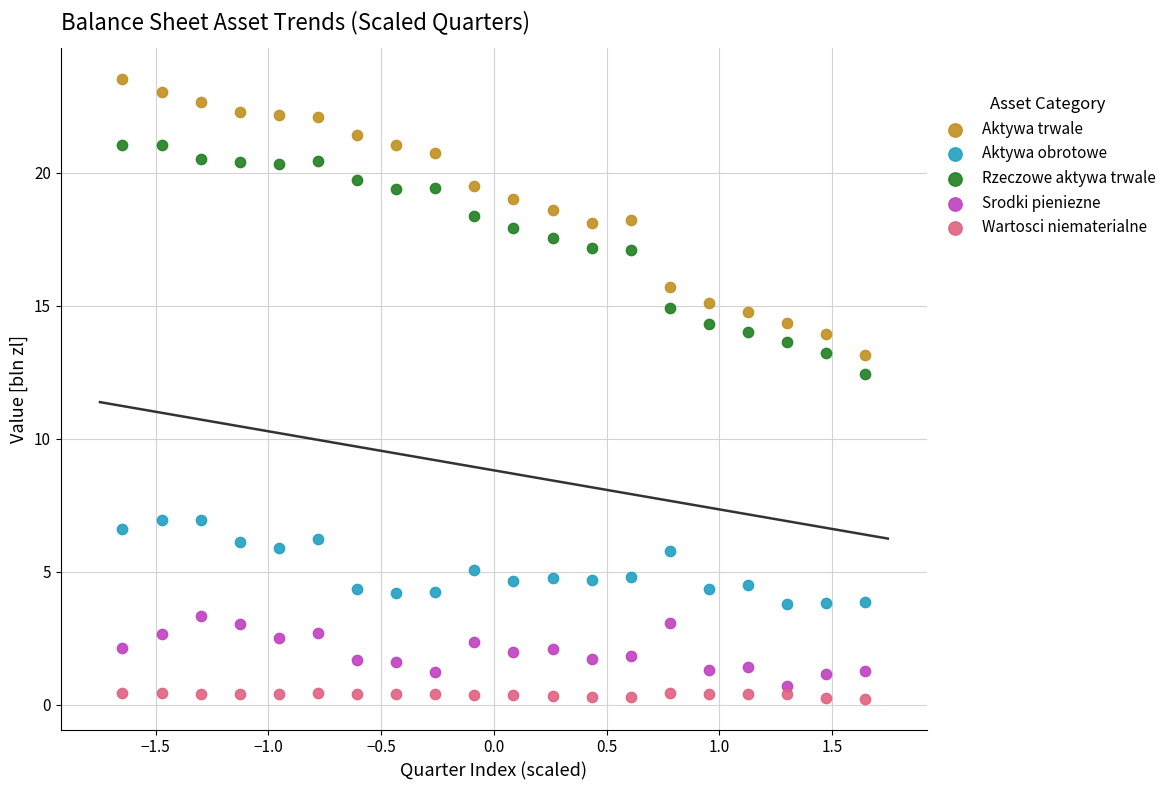

Across all data points, what is the range of Y values (max minus min)?

23.3